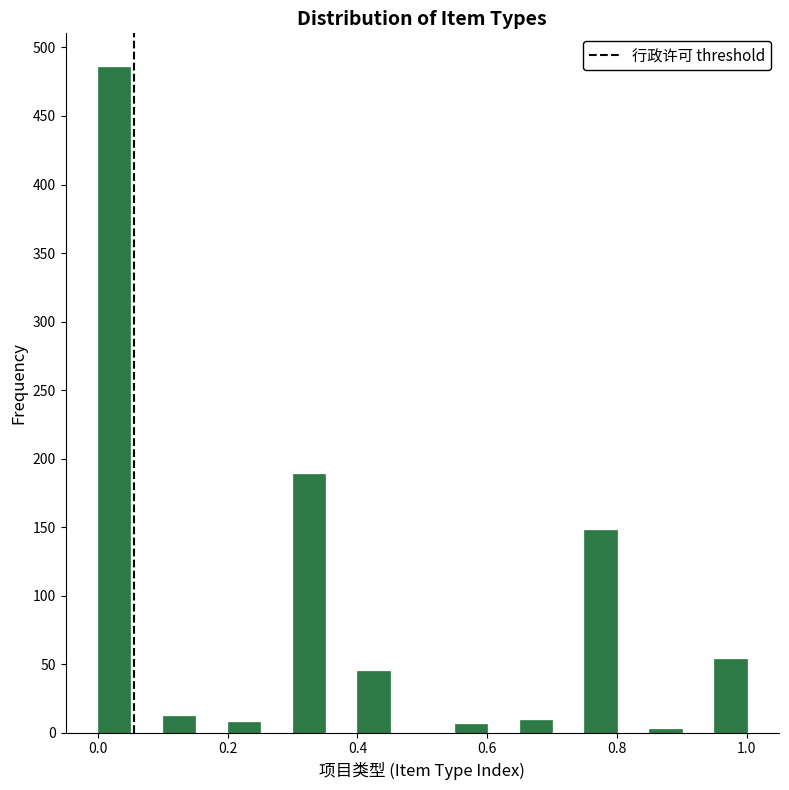

Read against the x-axis, roughly where is the centre of the tallest bar?

0.02